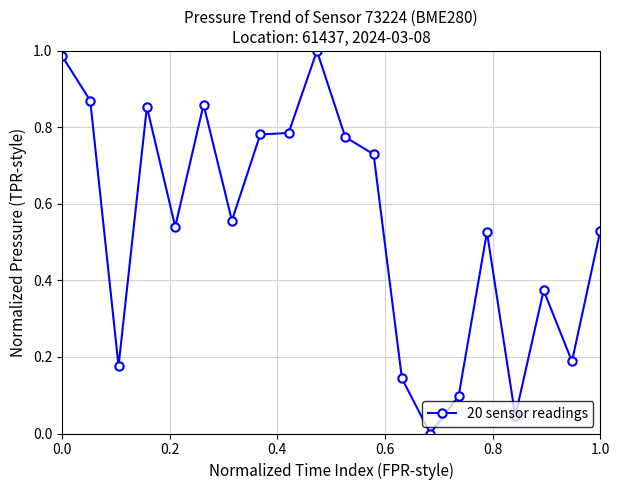

True or false: there are more than 2 points higher than both neighbors.

True